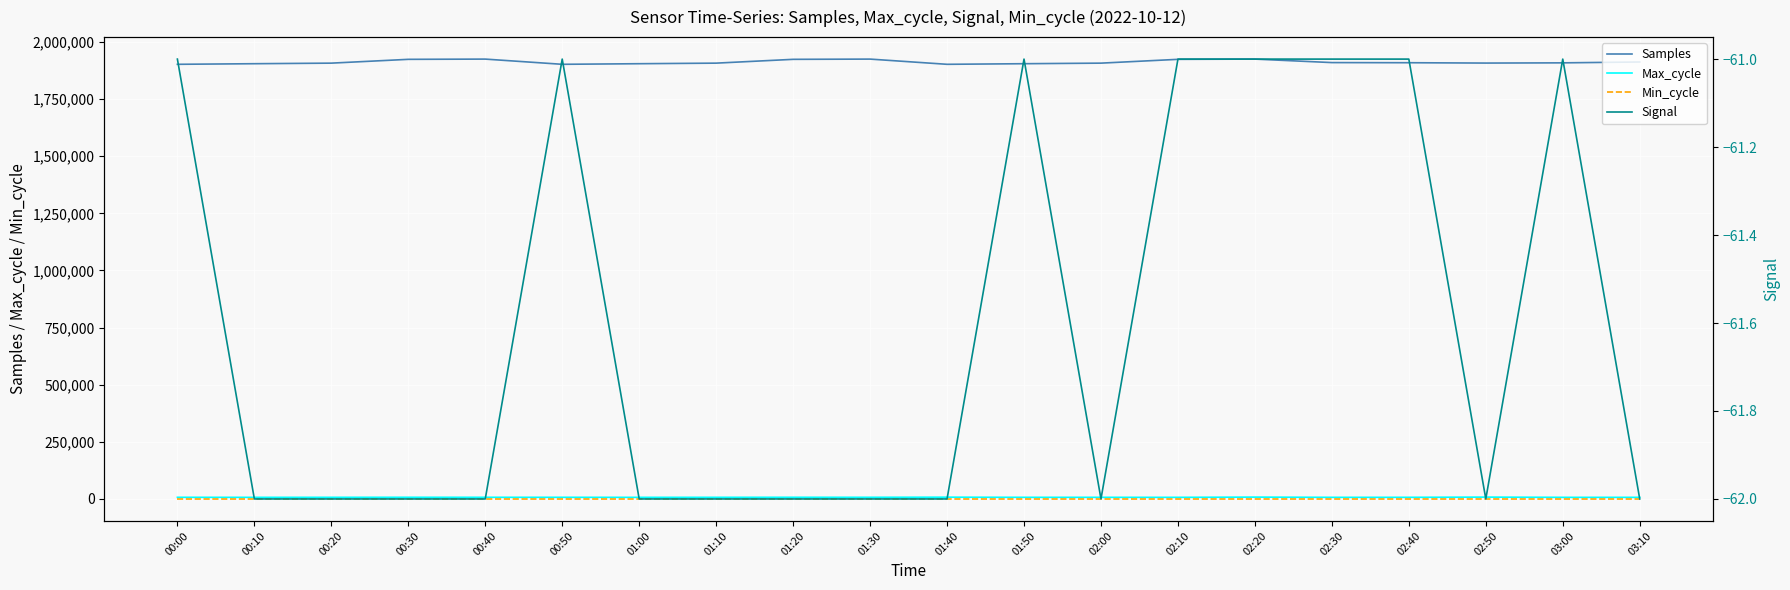

What is the minimum value for Min_cycle?

28